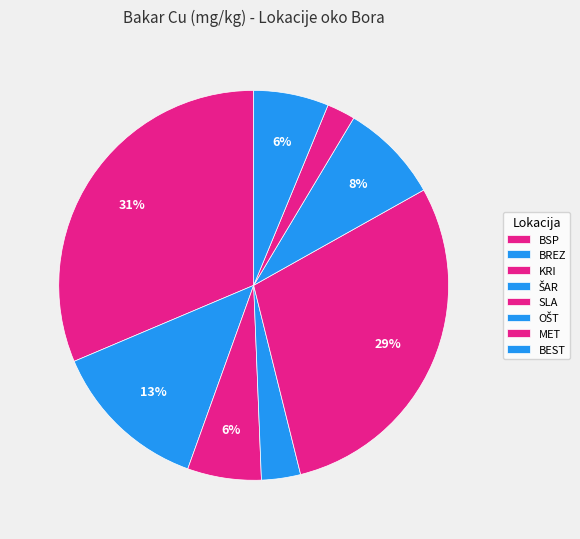

Which slice is the largest?

BSP